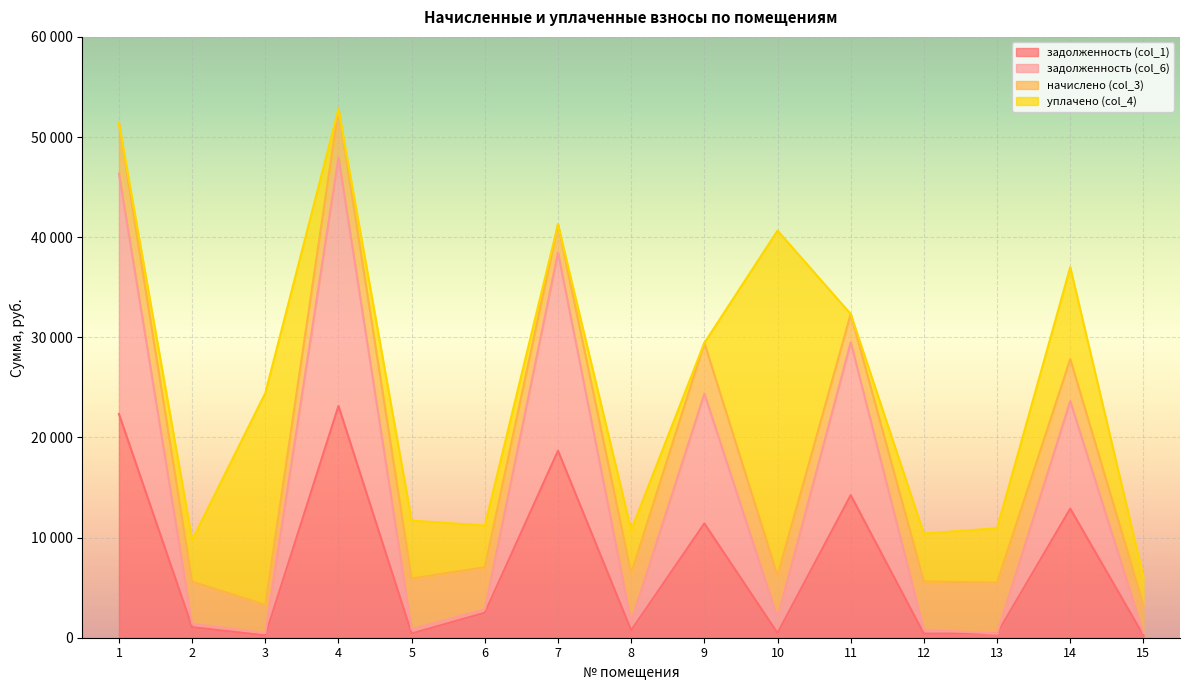

List the labels in order of задолженность (col_6) value, largest first.

4, 1, 7, 11, 9, 14, 6, 10, 8, 2, 5, 12, 15, 3, 13